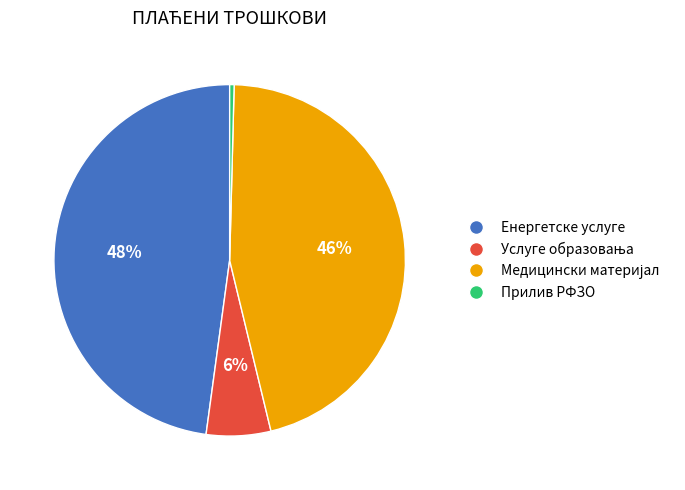

Does any single category account for the majority?

No